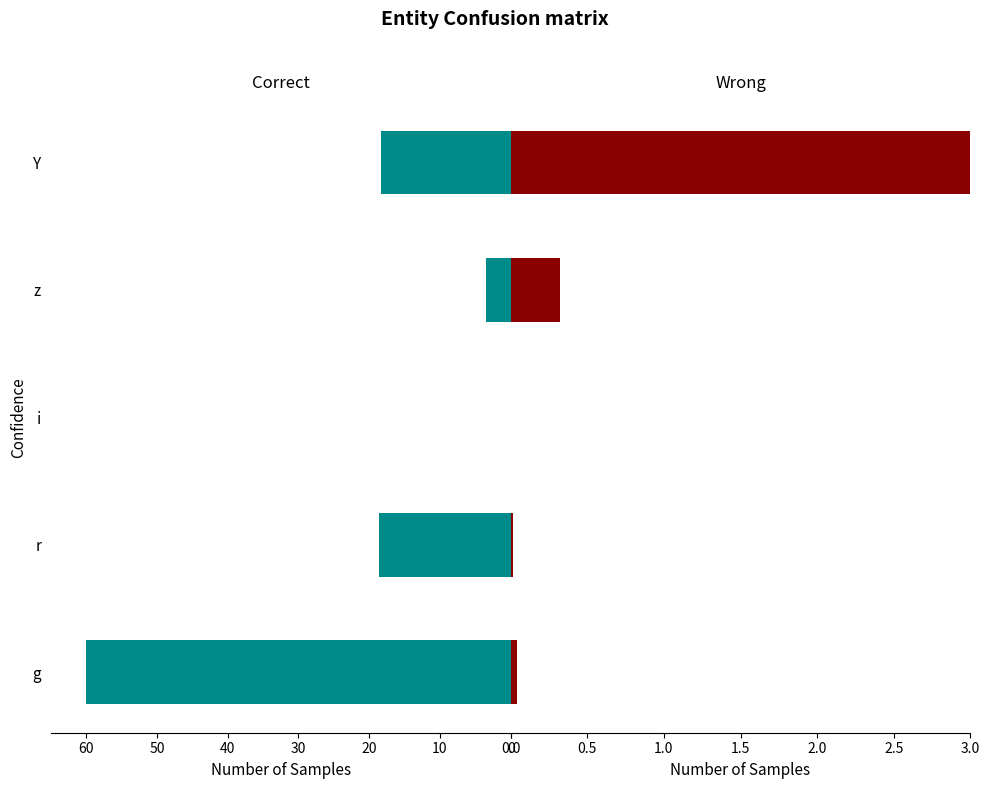

Which has a higher value, r or z?

r